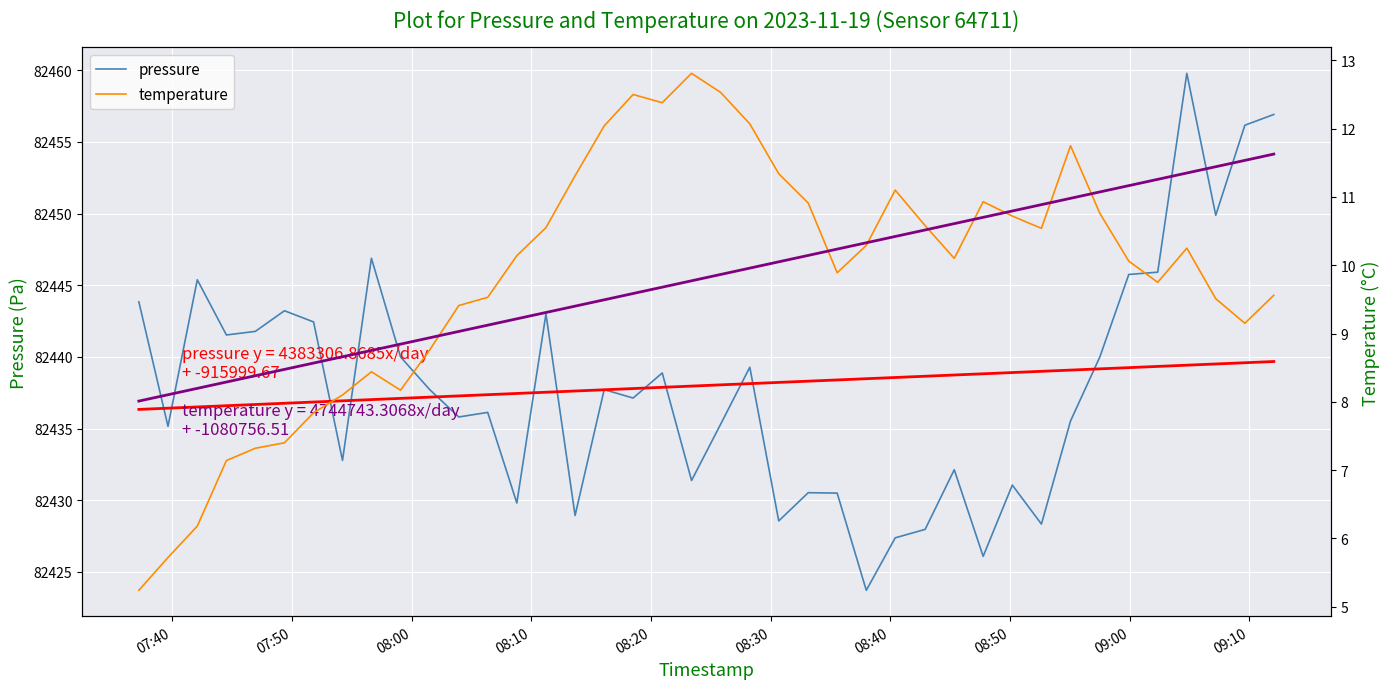

What is the sum of all temperature values?

392.8